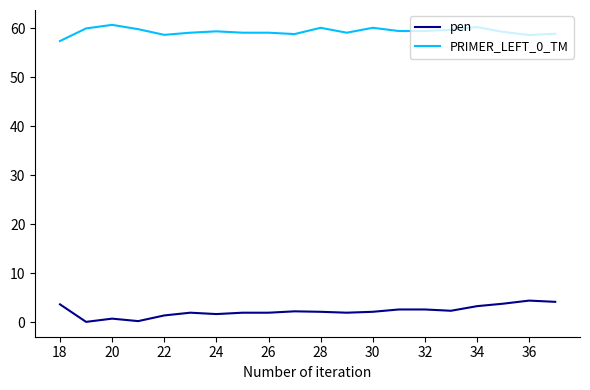

What is the average value of the pen series?

2.2